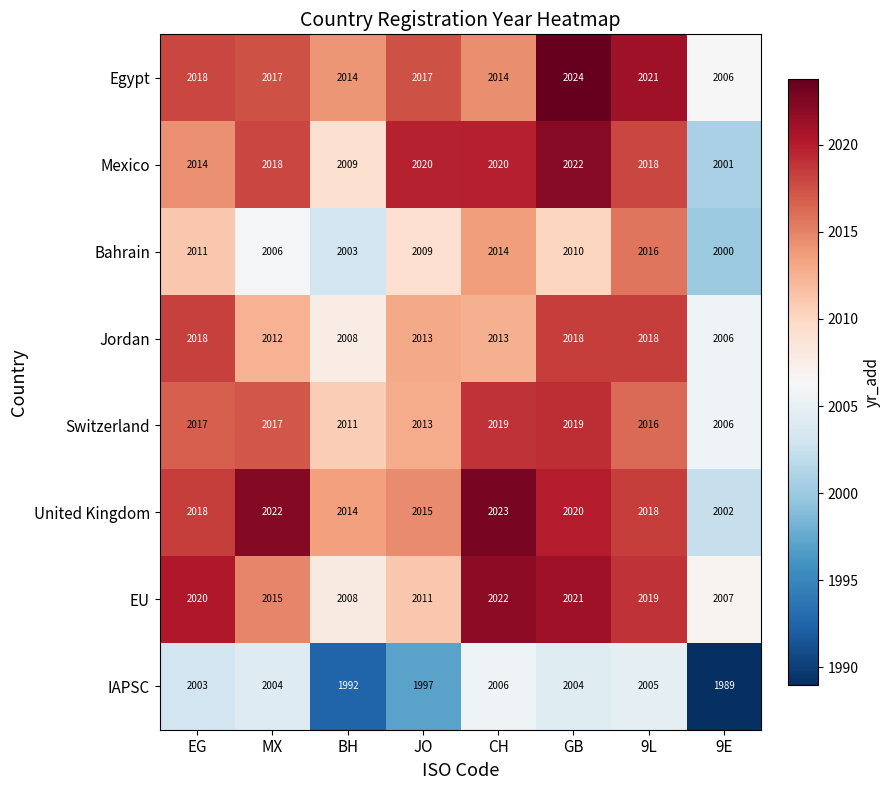

Which series changed the most between EG and CH?

Mexico